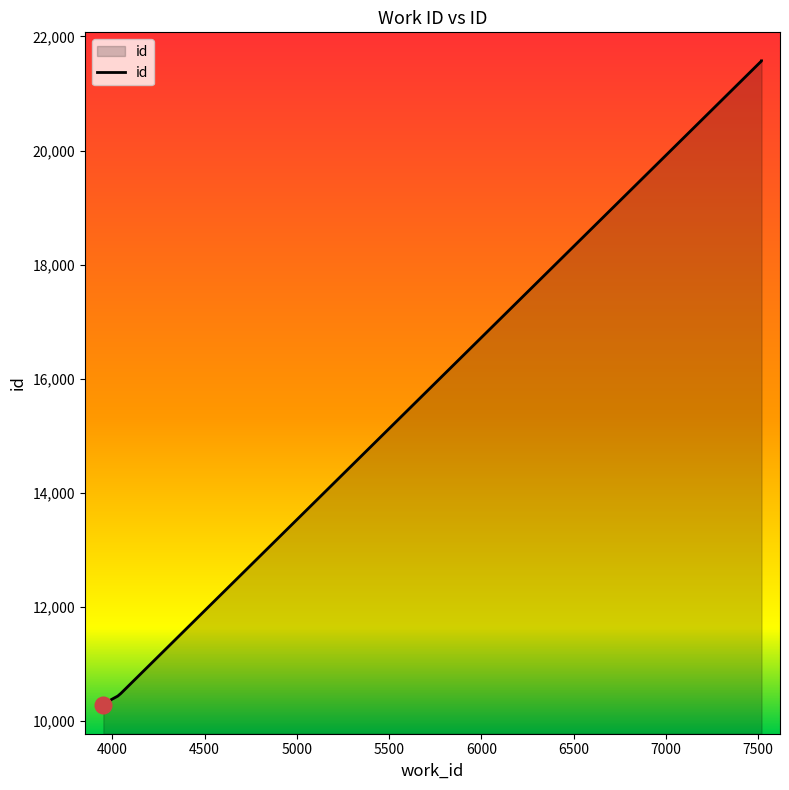

List the labels in order of value, largest first.

7519, 7519, 4046, 4029, 3996, 3987, 3970, 3970, 3970, 3951